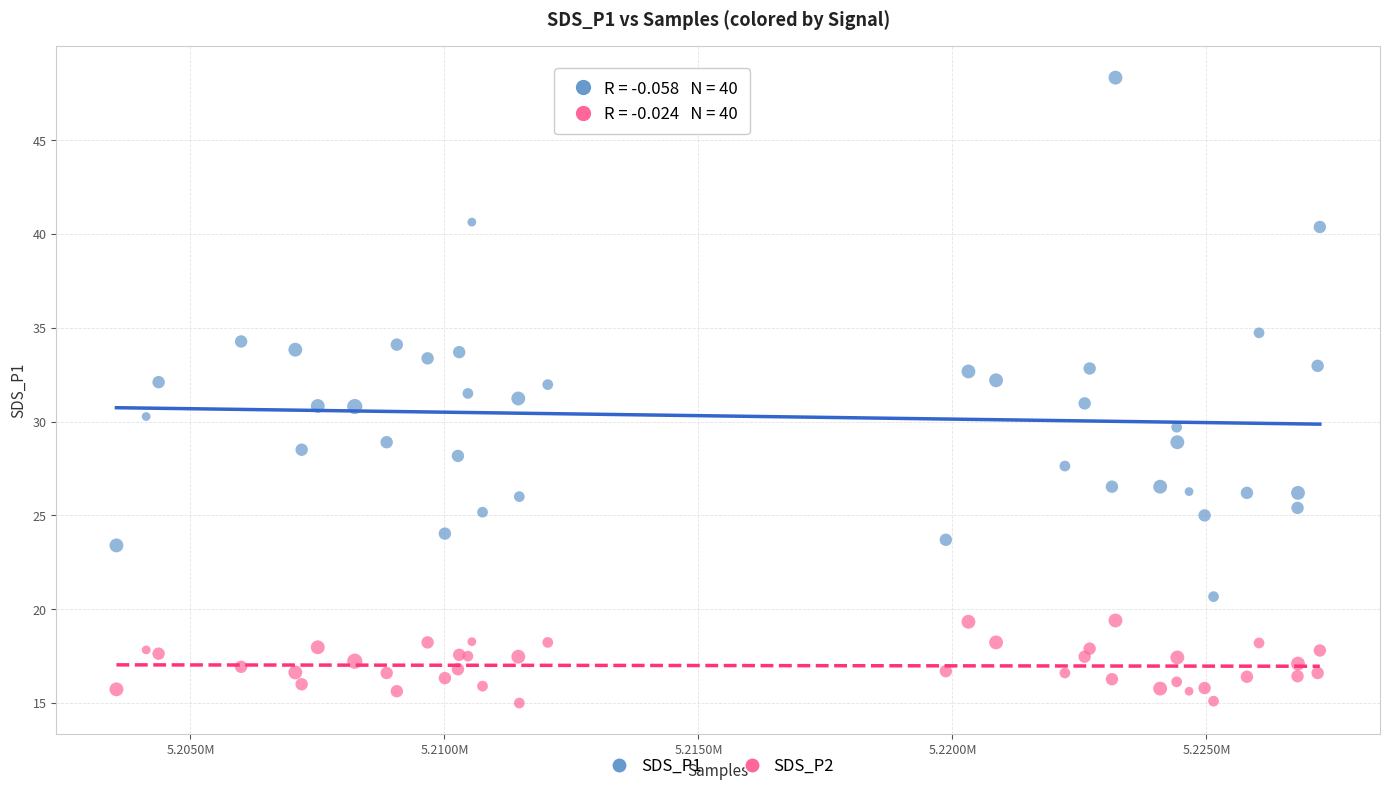

Which series contains the lowest Y value?

SDS_P2